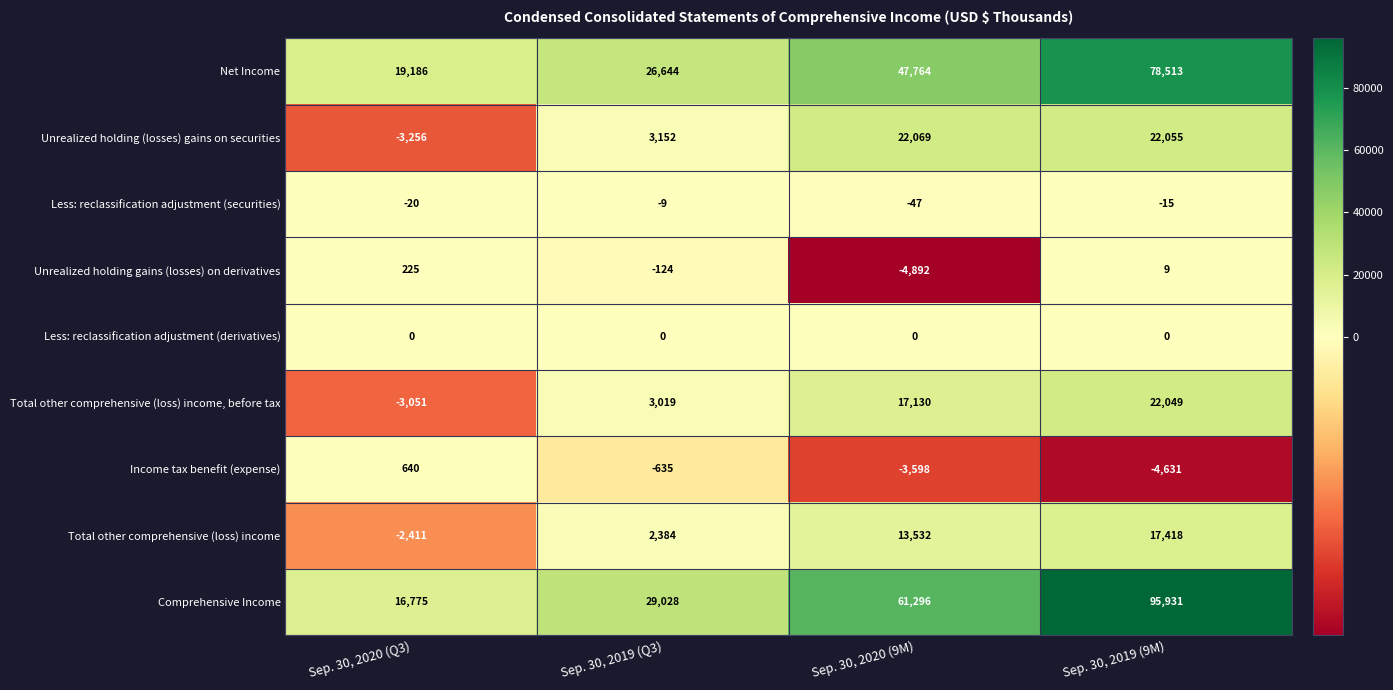

At which category is the sum across all series the highest?

Sep. 30, 2019 (9M)